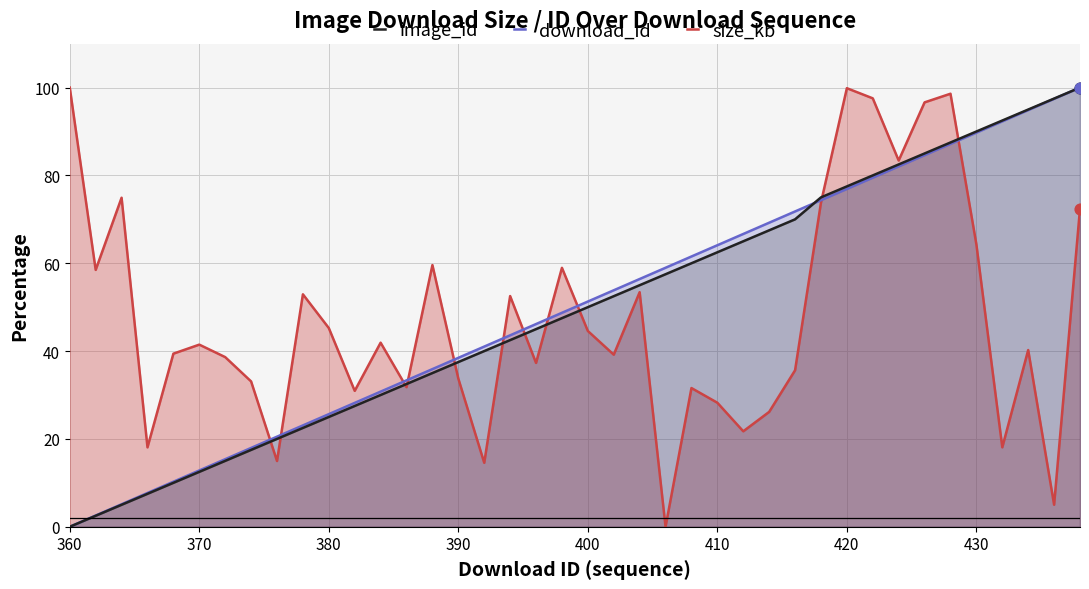

What is the maximum value for image_id?

100.0